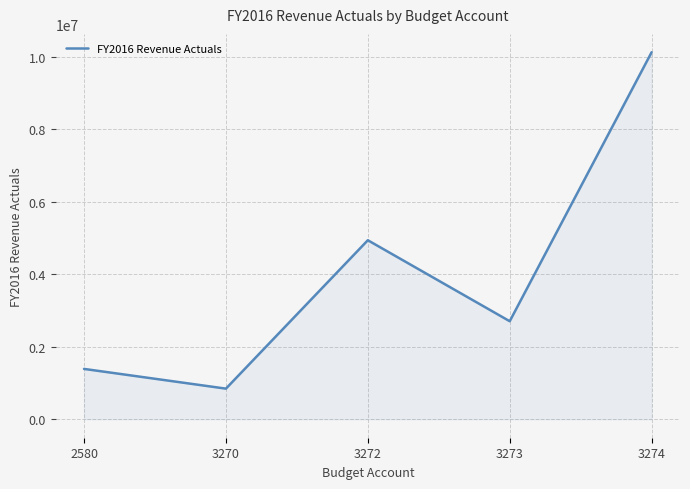

The value at 2580 is 2275780. True or false?

False